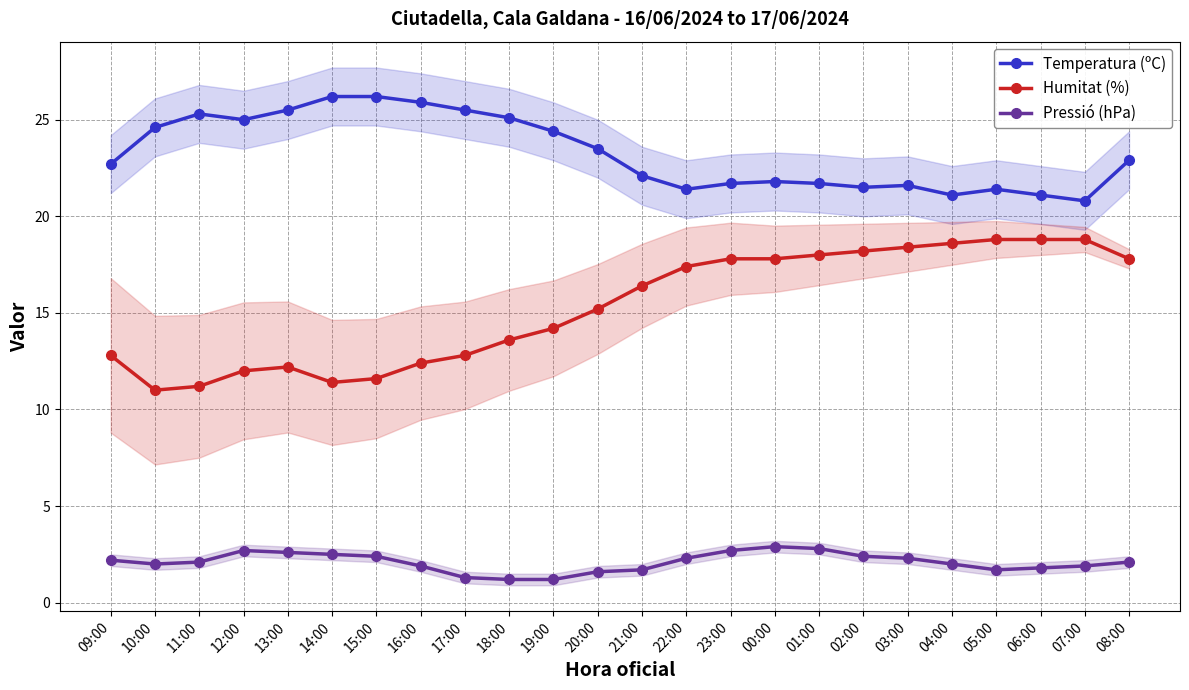

At which label does Pressió (hPa) reach its peak?

00:00